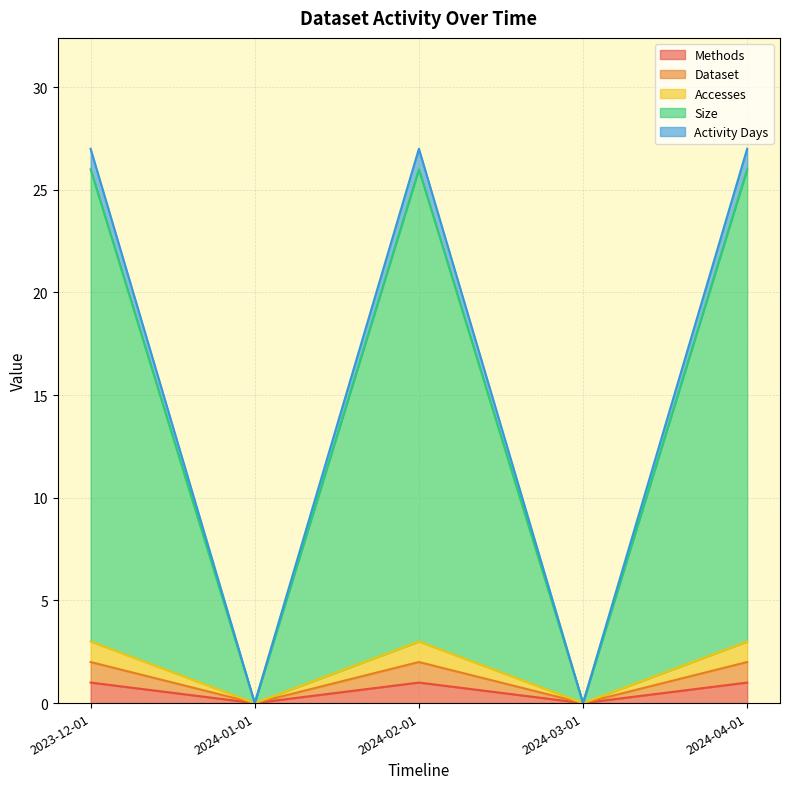

True or false: Methods and Size cross at least once.

False